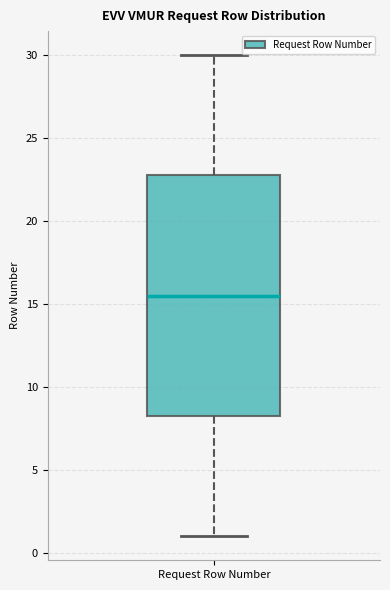

Read this box plot against the y-axis: the position of the median line, the range covered by the box, and the ends of both whiskers. The values are not printed on the chart, so give them approximately, as read against the axis.

median 15.5, box 8.5 to 23.0, whiskers 1.0 to 30.0